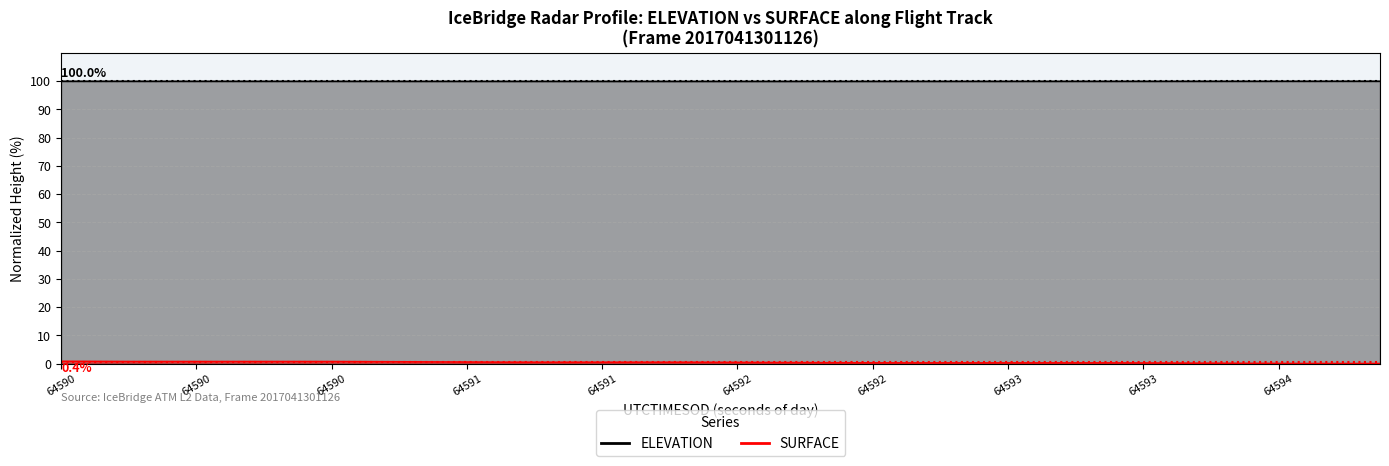

List the series in order of their peak value, lowest first.

SURFACE, ELEVATION